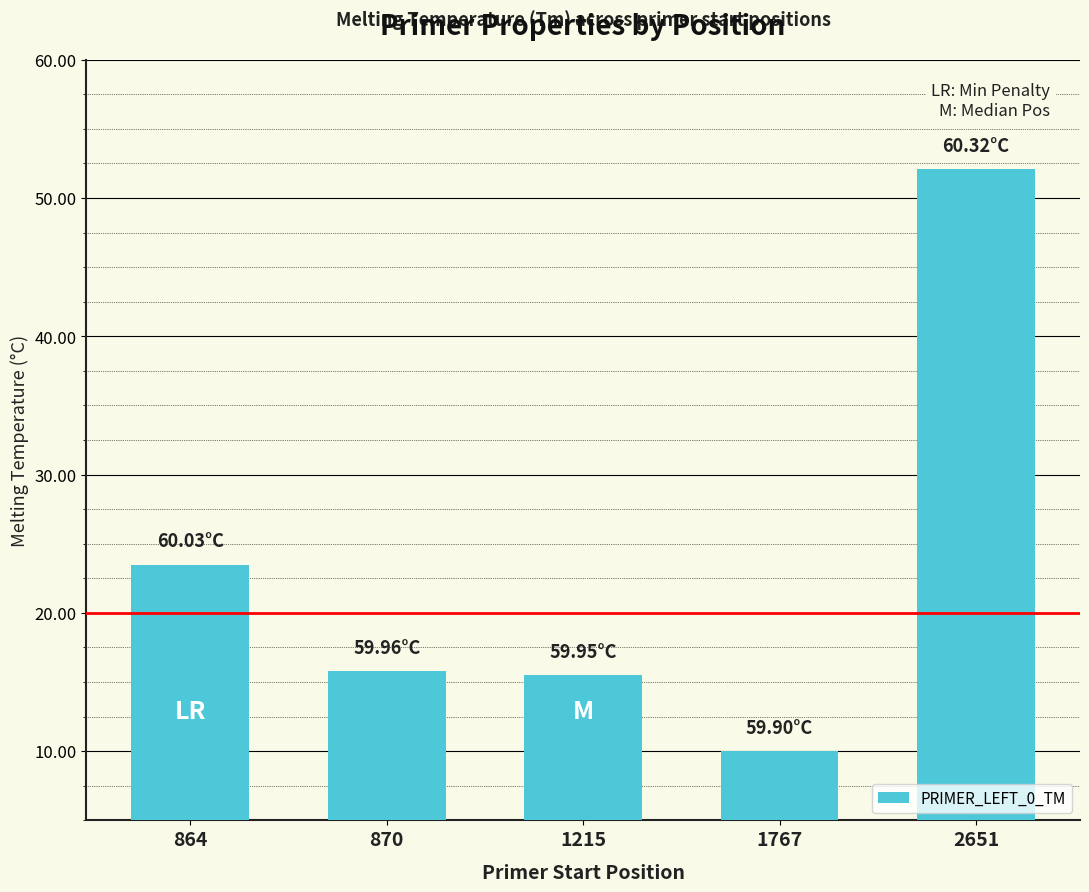

What is the minimum value shown in the chart?

59.9